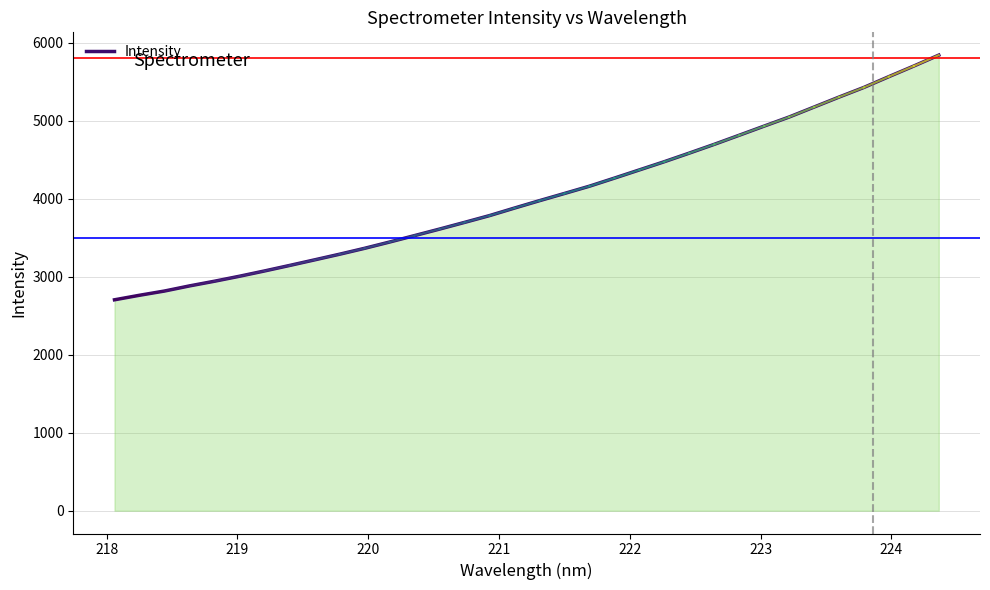

What is the value of the 9th point from the left?

3214.7